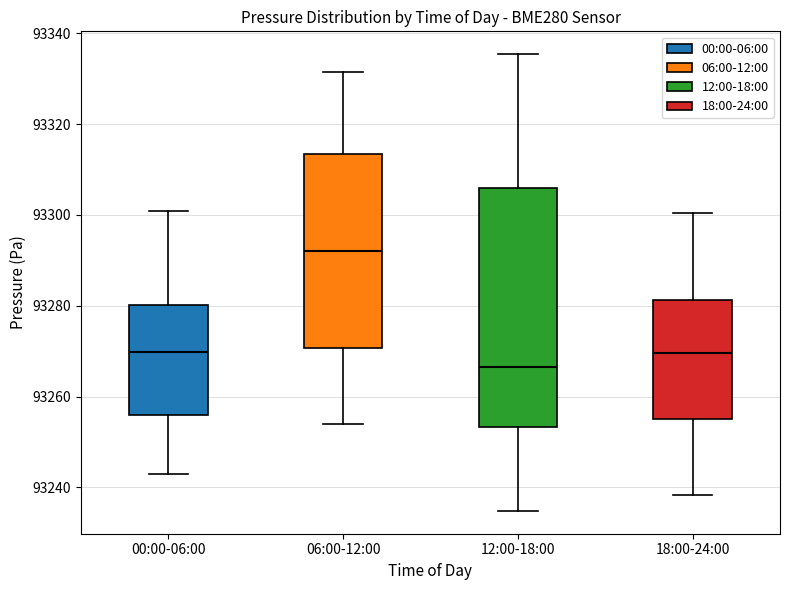

Which box's median line is the highest?

06:00-12:00